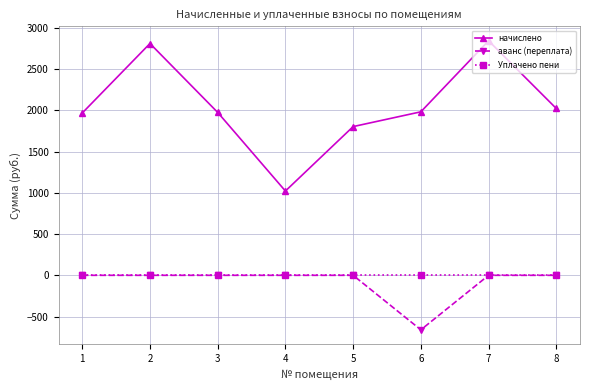

True or false: начислено and аванс (переплата) cross at least once.

False